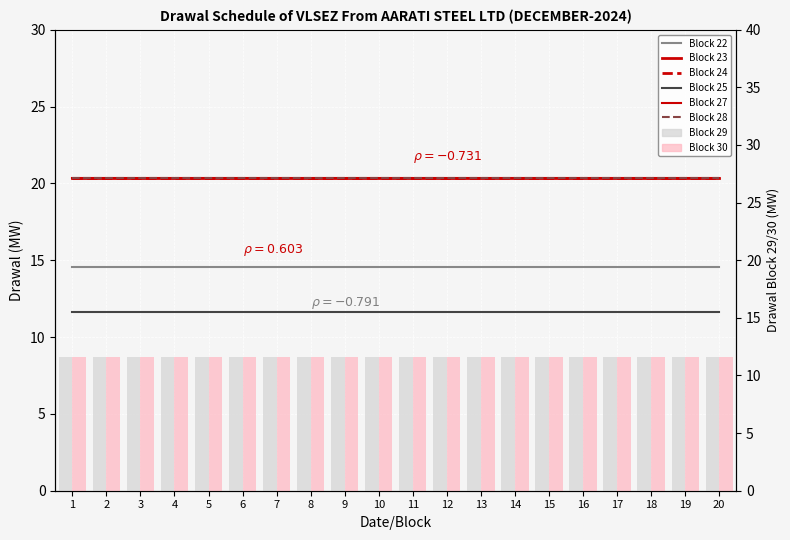

What is the sum of the Block 22 values at 5 and 20?

29.1